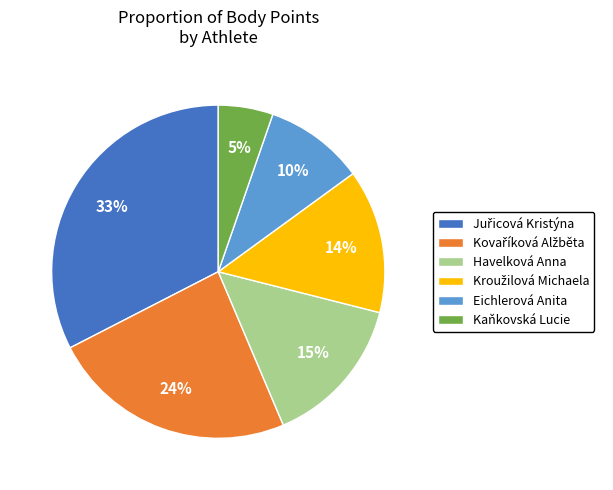

To the nearest percent, what portion does Kaňkovská Lucie represent?

5%